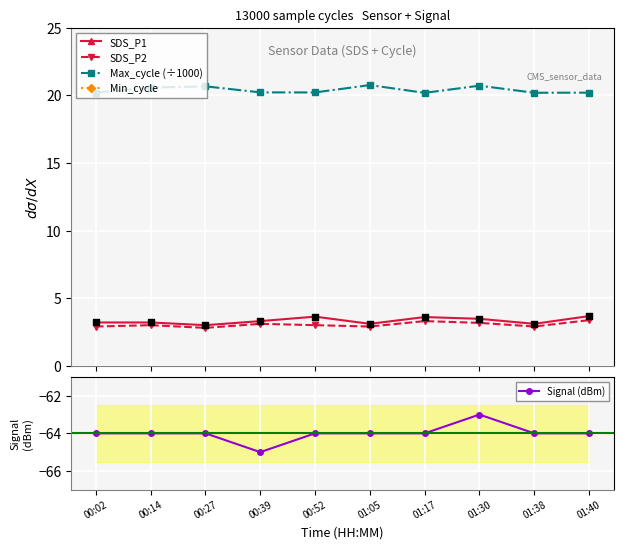

Is the value of SDS_P2 at 01:38 greater than the value of Signal (dBm) at 01:05?

Yes